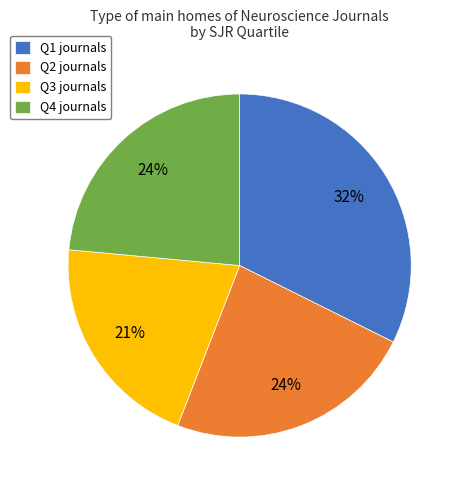

The Q2 slice represents 18% of the pie. True or false?

False